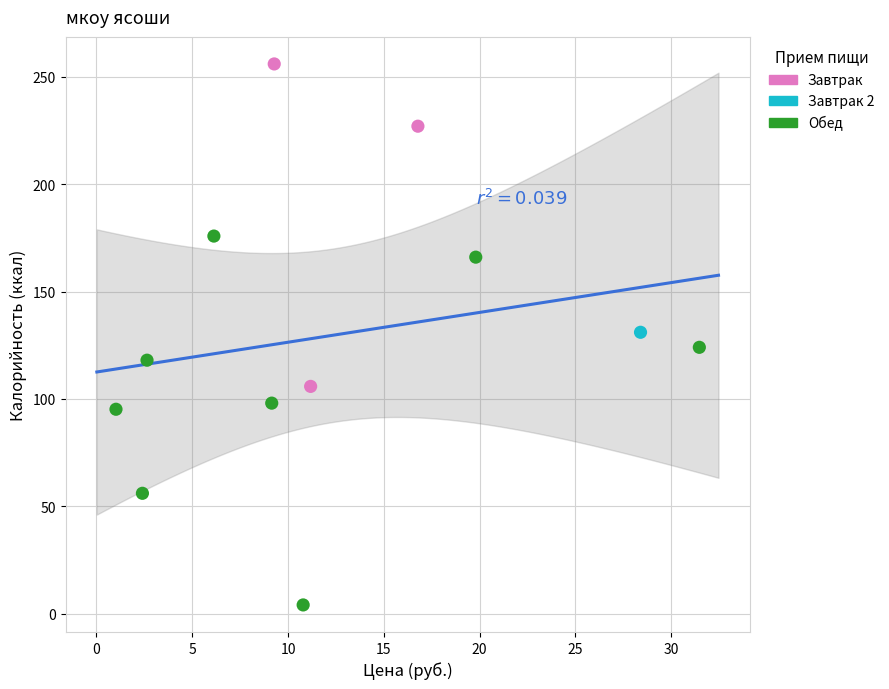

What are all the series names shown in the legend?

Завтрак, Завтрак 2, Обед